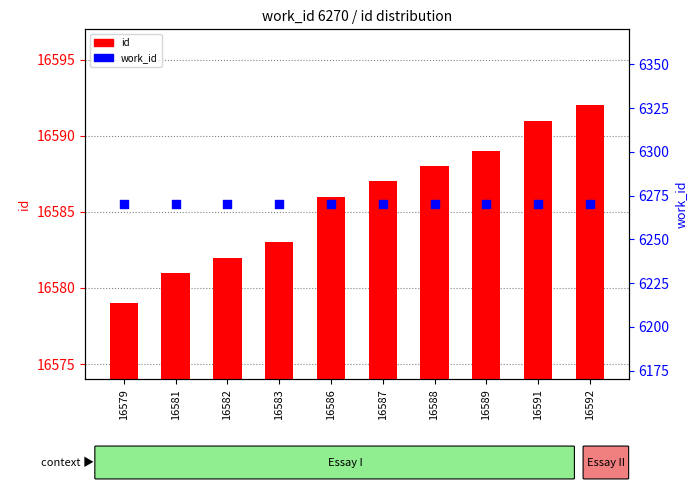

What are all the series names shown in the legend?

id, work_id